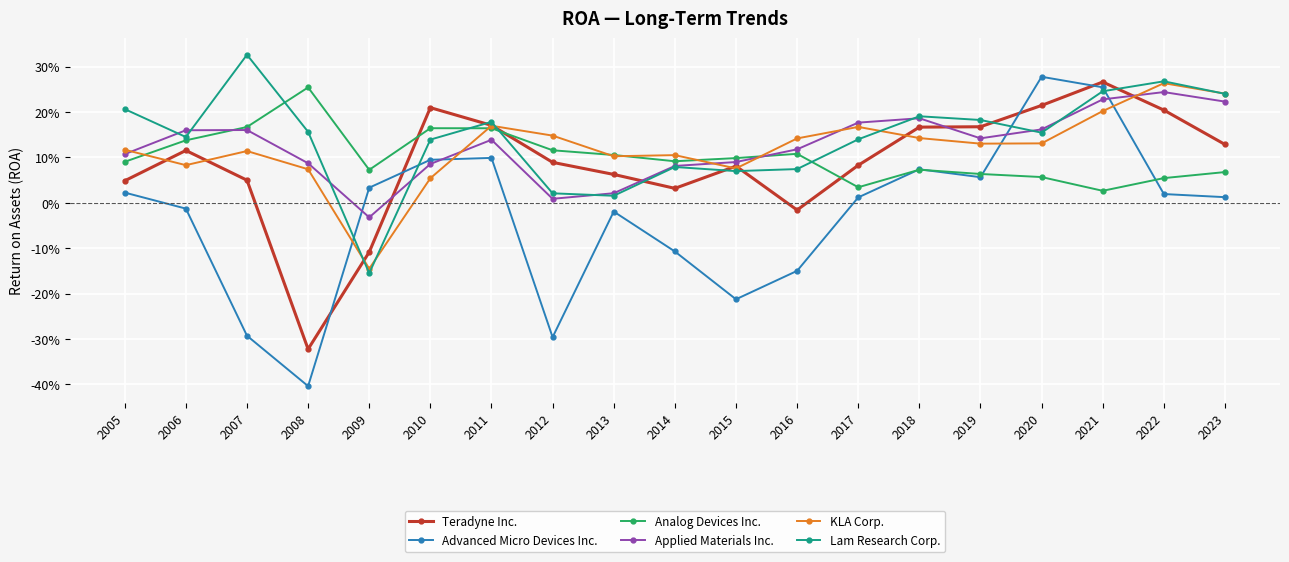

True or false: Applied Materials Inc. has more than 1 points higher than both neighbors.

True